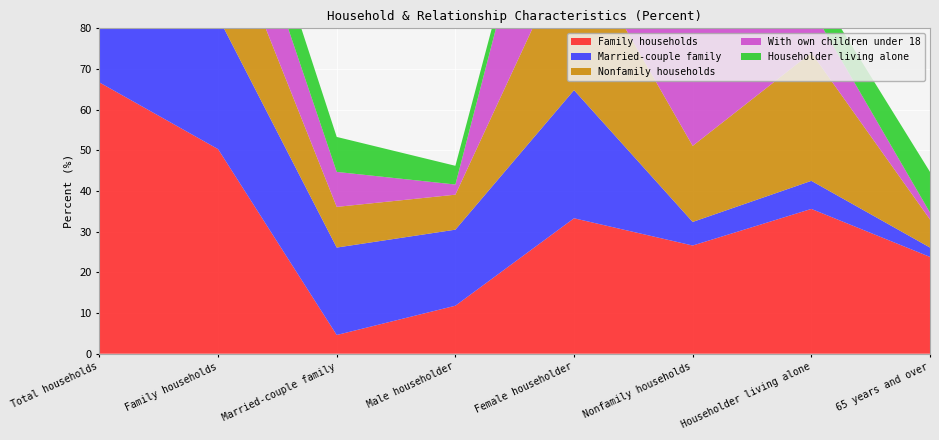

Reading left to right, extract all data points from this chart.

Family households: Total households=66.7	Family households=50.3	Married-couple family=4.6	Male householder=11.8	Female householder=33.3	Nonfamily households=26.6	Householder living alone=35.6	65 years and over=23.8
Married-couple family: Total households=50.3	Family households=32.5	Married-couple family=21.5	Male householder=18.7	Female householder=31.5	Nonfamily households=5.8	Householder living alone=6.9	65 years and over=2.3
Nonfamily households: Total households=33.3	Family households=26.6	Married-couple family=10.0	Male householder=8.6	Female householder=37.2	Nonfamily households=18.7	Householder living alone=31.5	65 years and over=6.9
With own children under 18: Total households=32.5	Family households=21.5	Married-couple family=8.6	Male householder=2.5	Female householder=51.9	Nonfamily households=33.4	Householder living alone=10.9	65 years and over=1.7
Householder living alone: Total households=26.6	Family households=11.8	Married-couple family=8.6	Male householder=4.6	Female householder=2.3	Nonfamily households=5.8	Householder living alone=6.9	65 years and over=10.0